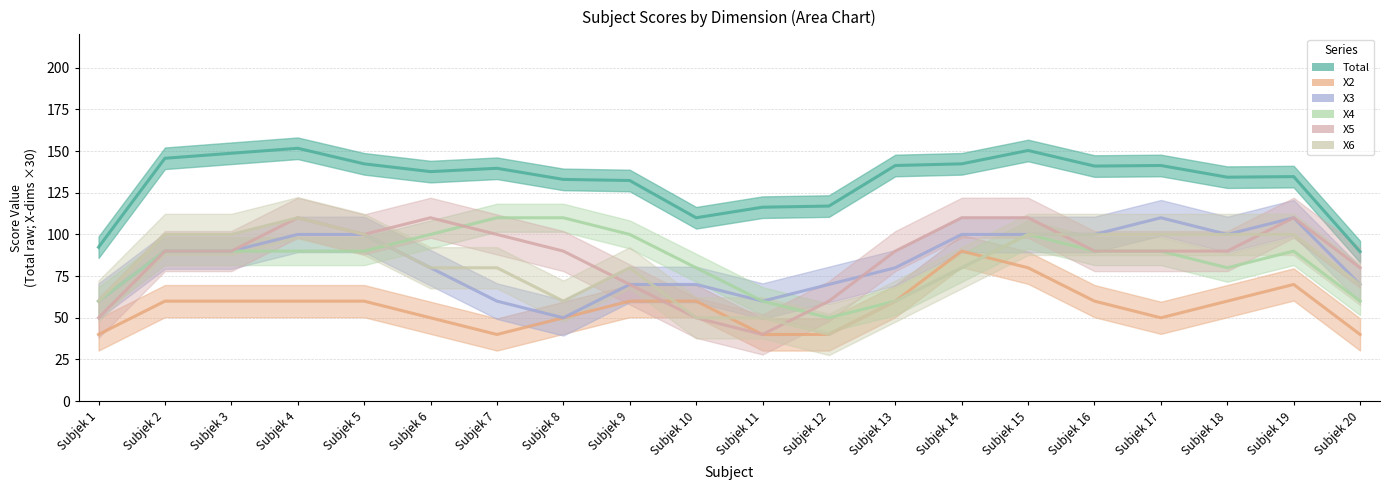

Is it true that X5 equals 2 at Subjek 5?

False